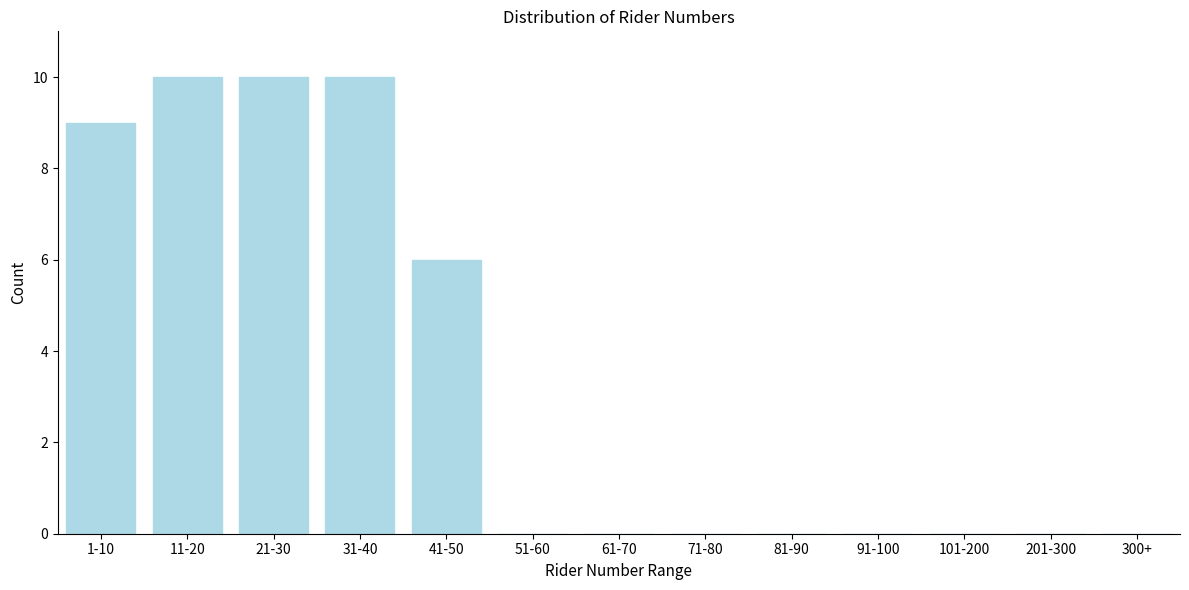

Reading right to left, extract all data points from this chart.

300+=0	201-300=0	101-200=0	91-100=0	81-90=0	71-80=0	61-70=0	51-60=0	41-50=6	31-40=10	21-30=10	11-20=10	1-10=9